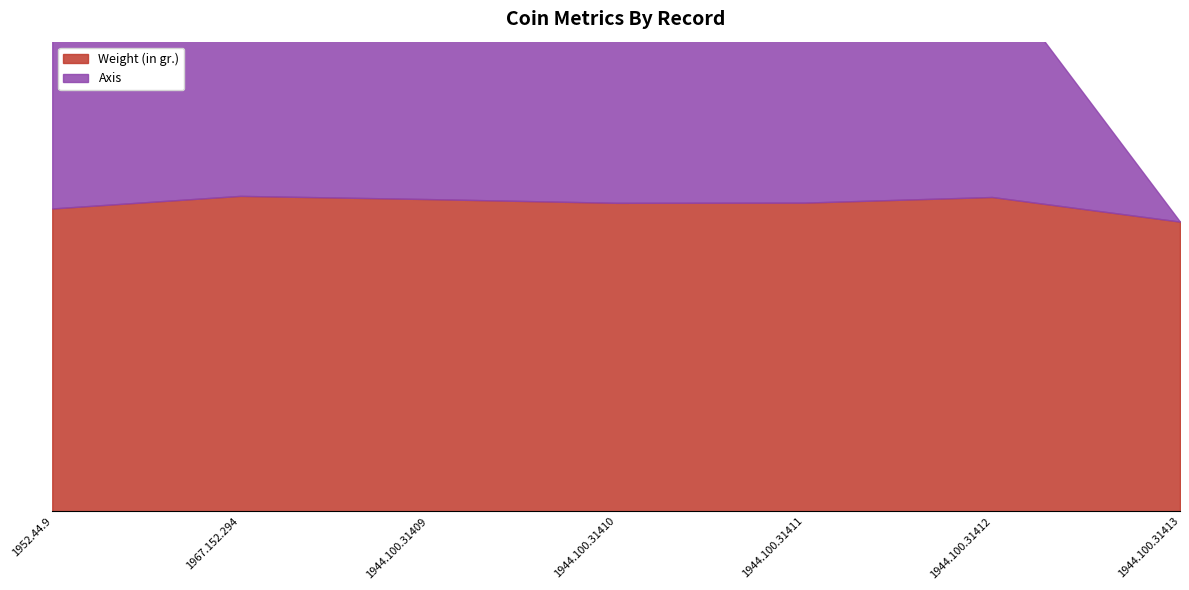

Which label corresponds to the largest value in the chart?

1967.152.294